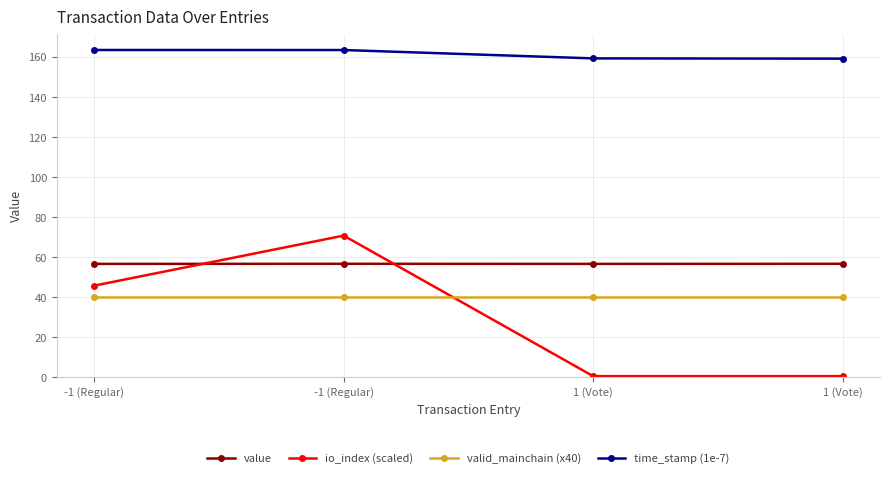

At which label does io_index (scaled) first exceed 45?

-1 (Regular)